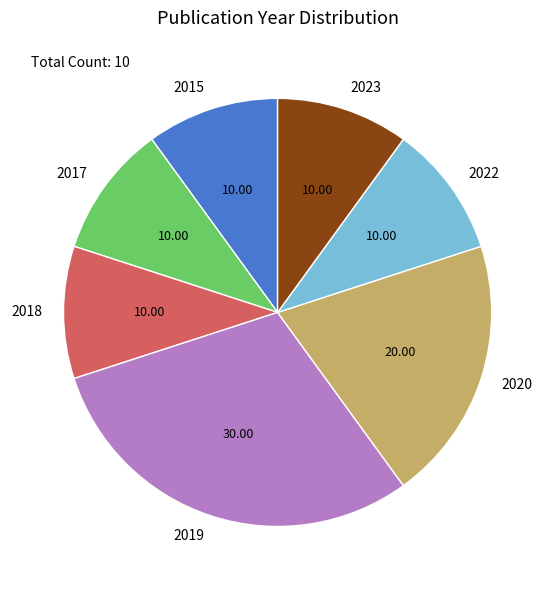

What is the largest slice in the pie chart?

2019